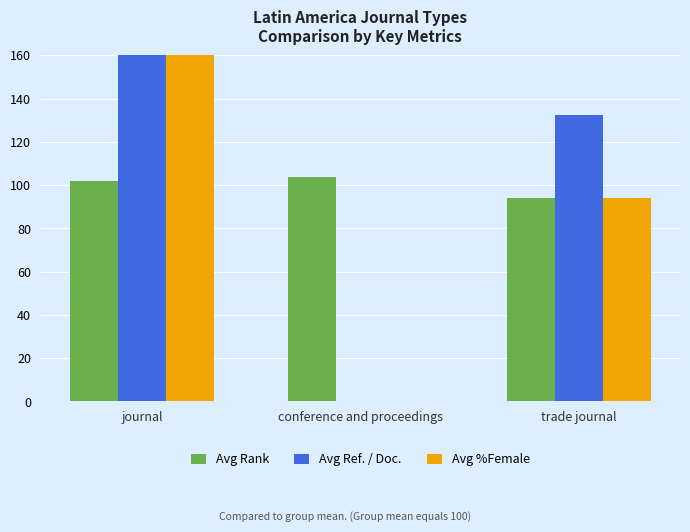

How many distinct data groups are displayed?

3